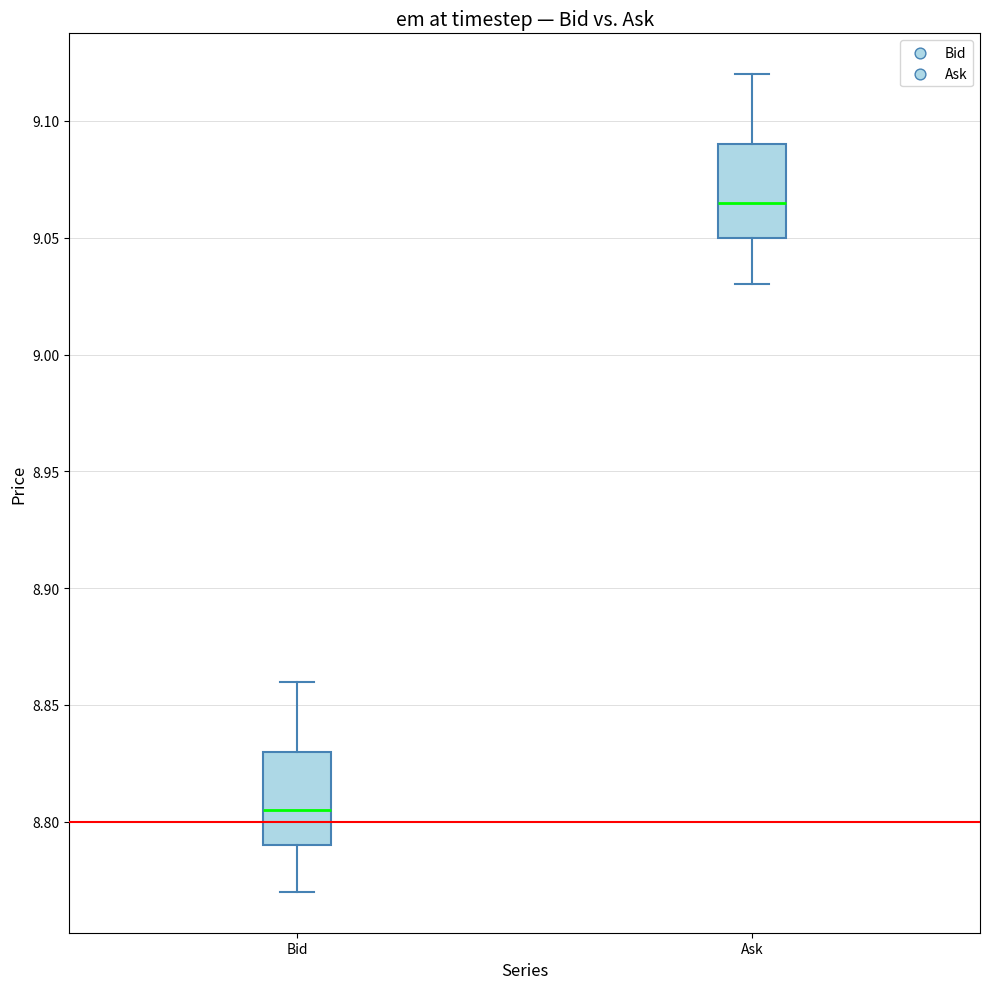

Where does the median line of the box for Ask sit on the y-axis? The values are not printed on the chart, so give them approximately, as read against the axis.

9.065